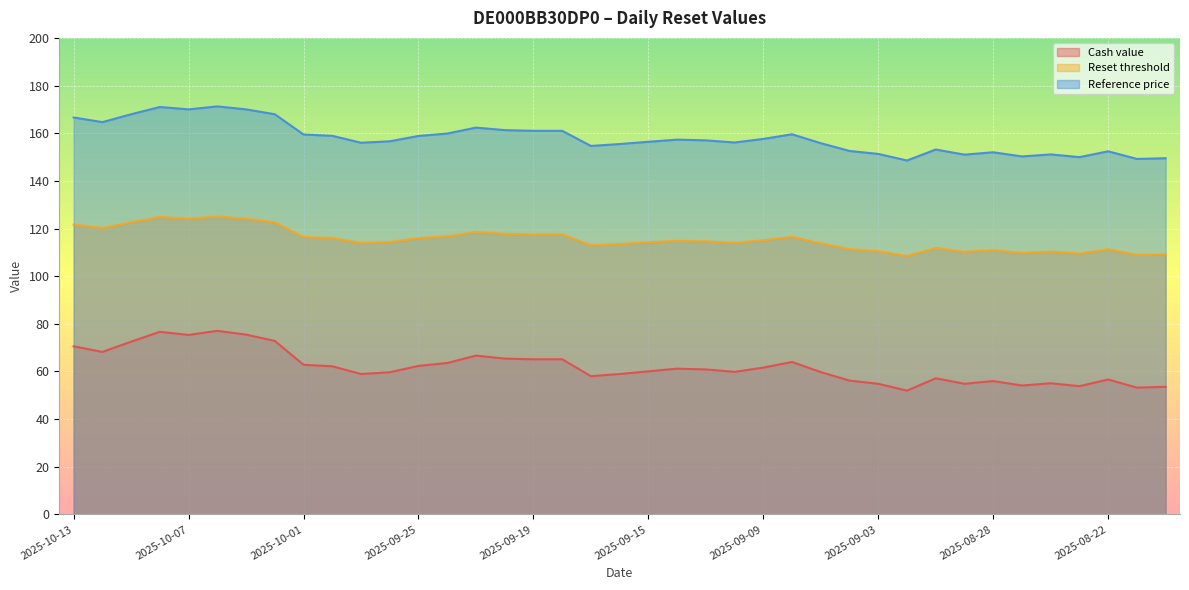

What are all the series names shown in the legend?

Cash value, Reset threshold, Reference price